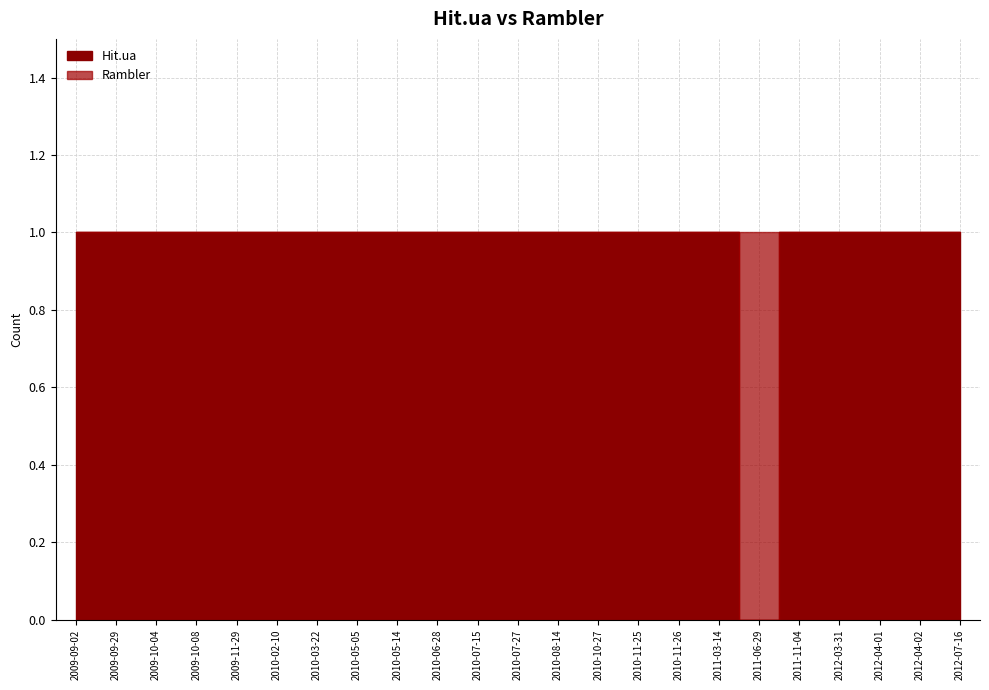

Count the number of data series in this chart.

2